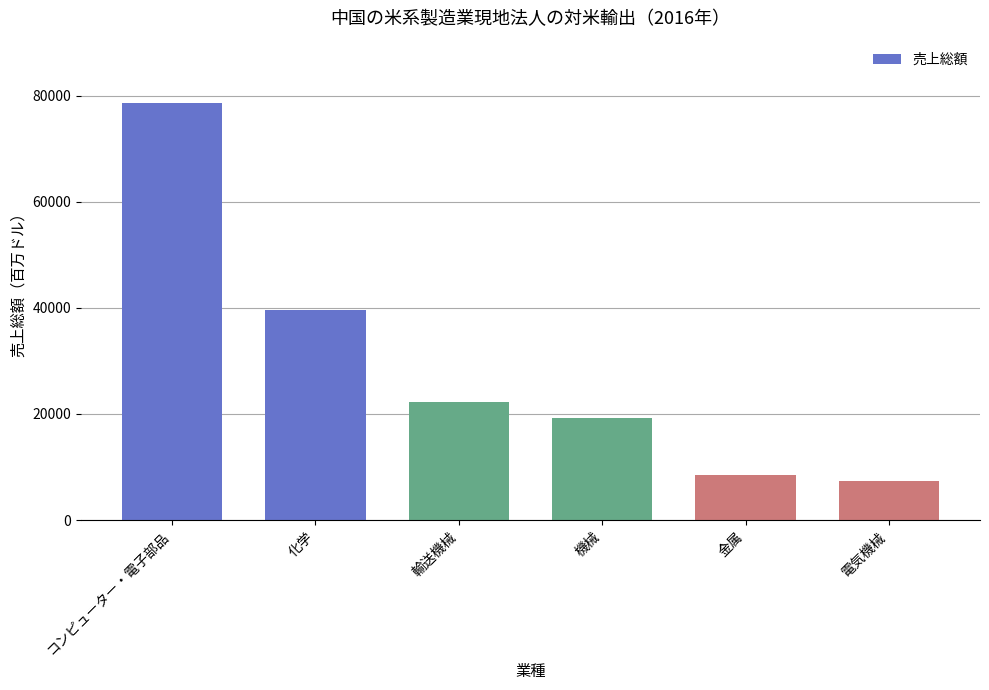

Does the chart contain any negative values?

No